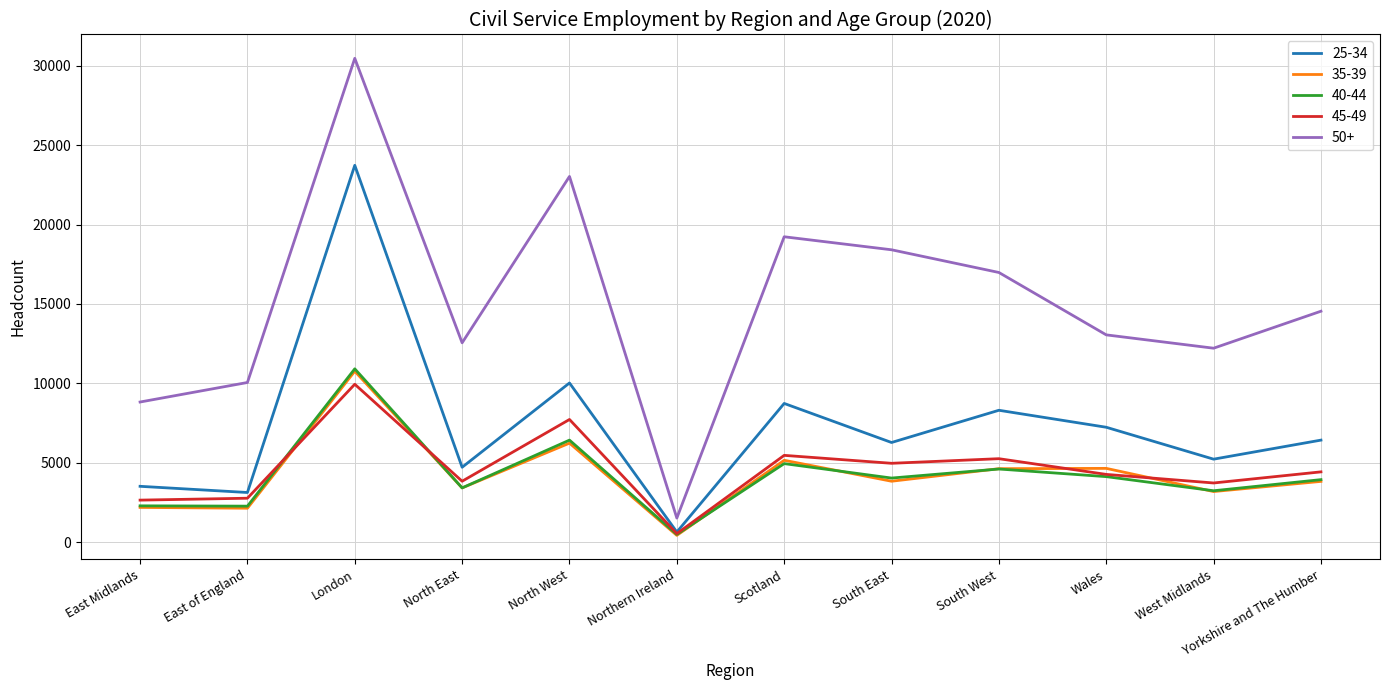

Between East of England and London, which series saw the biggest shift?

25-34